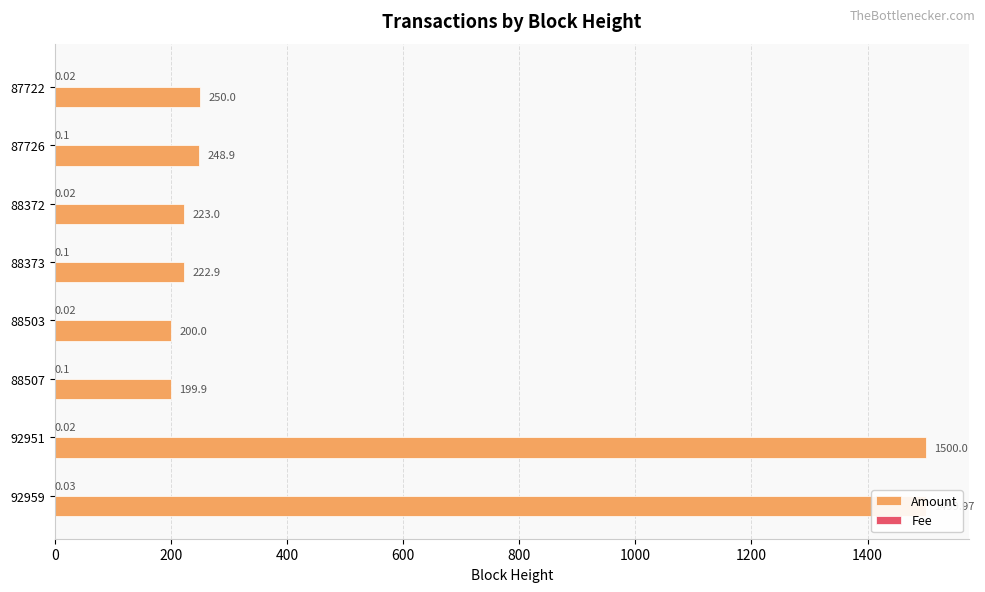

Which series changed the most between 88372 and 87722?

Amount